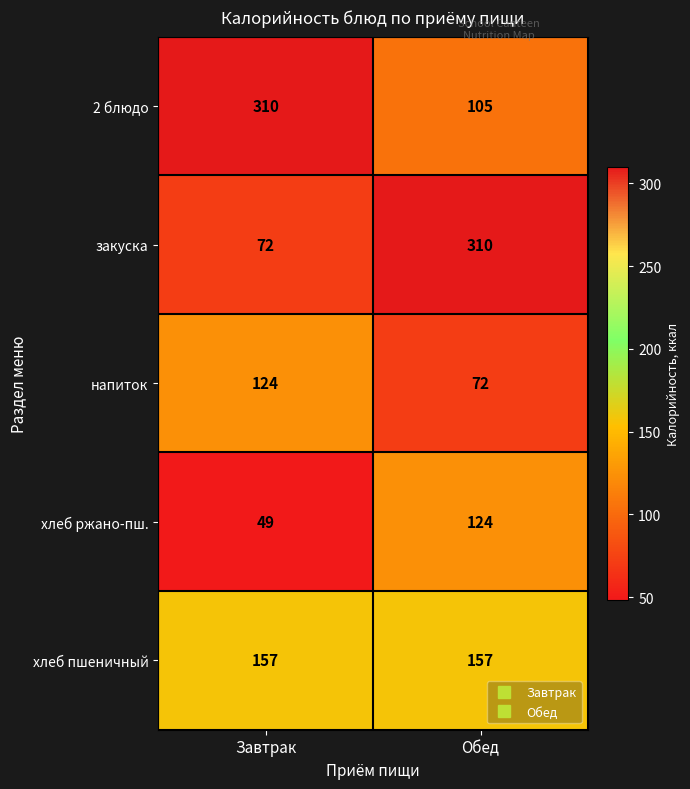

The 2 блюдо series shows 489 at Завтрак. True or false?

False